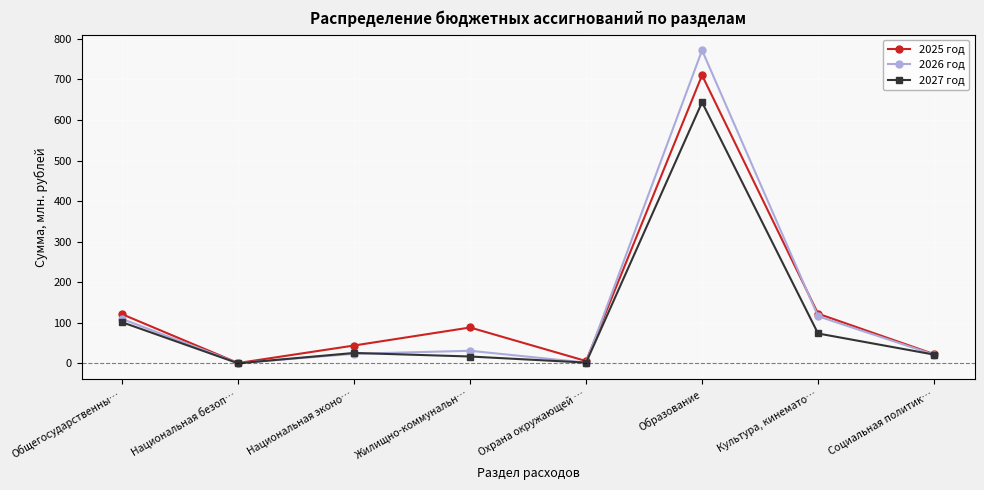

What is the value of the 2026 год point at the 8th from the left?

21.7